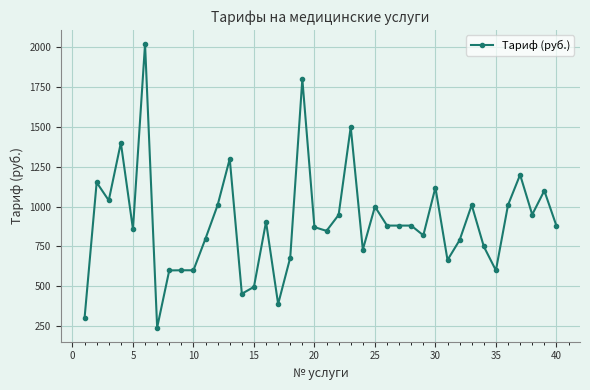

What is the average value?

902.1